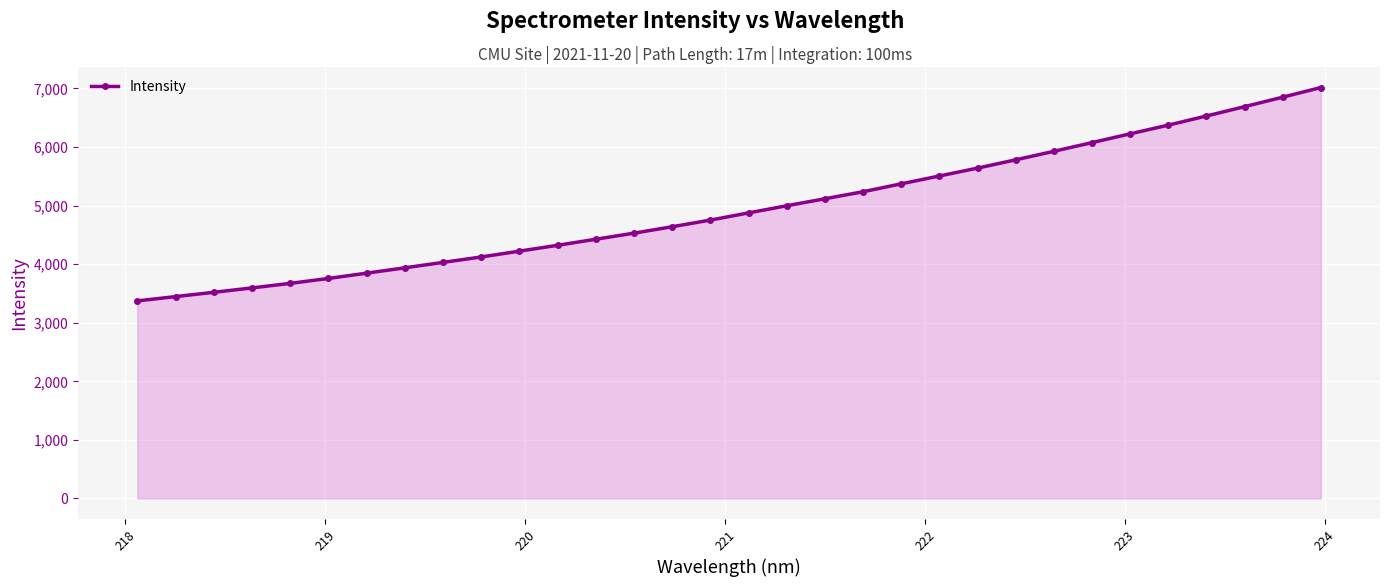

What is the difference between the second highest and second lowest values?

3404.2